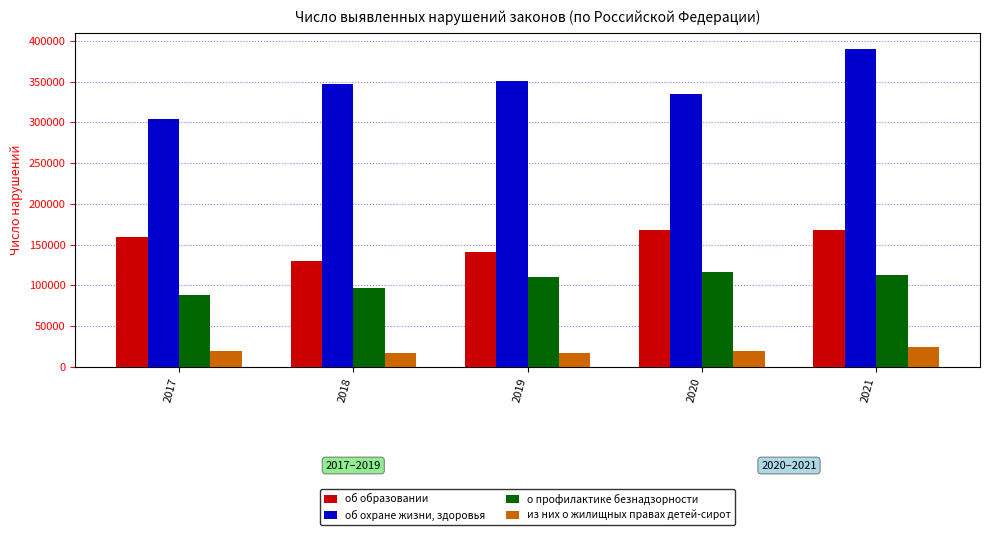

The об образовании series shows 159884 at 2017. True or false?

True